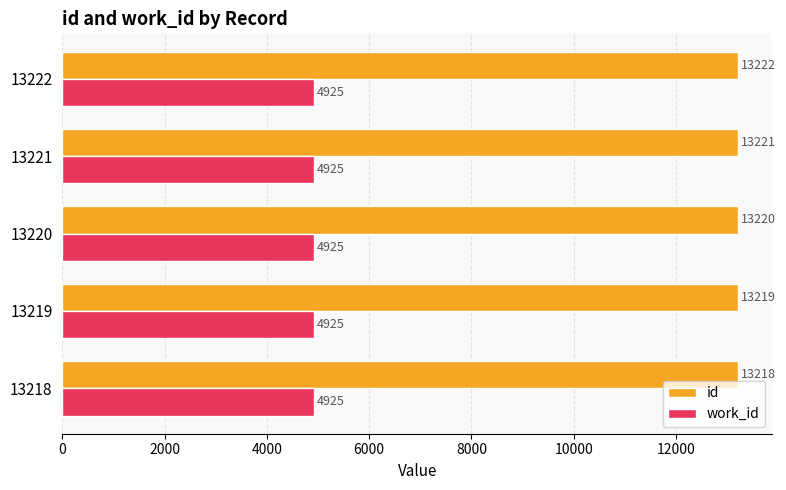

What are all the series names shown in the legend?

id, work_id